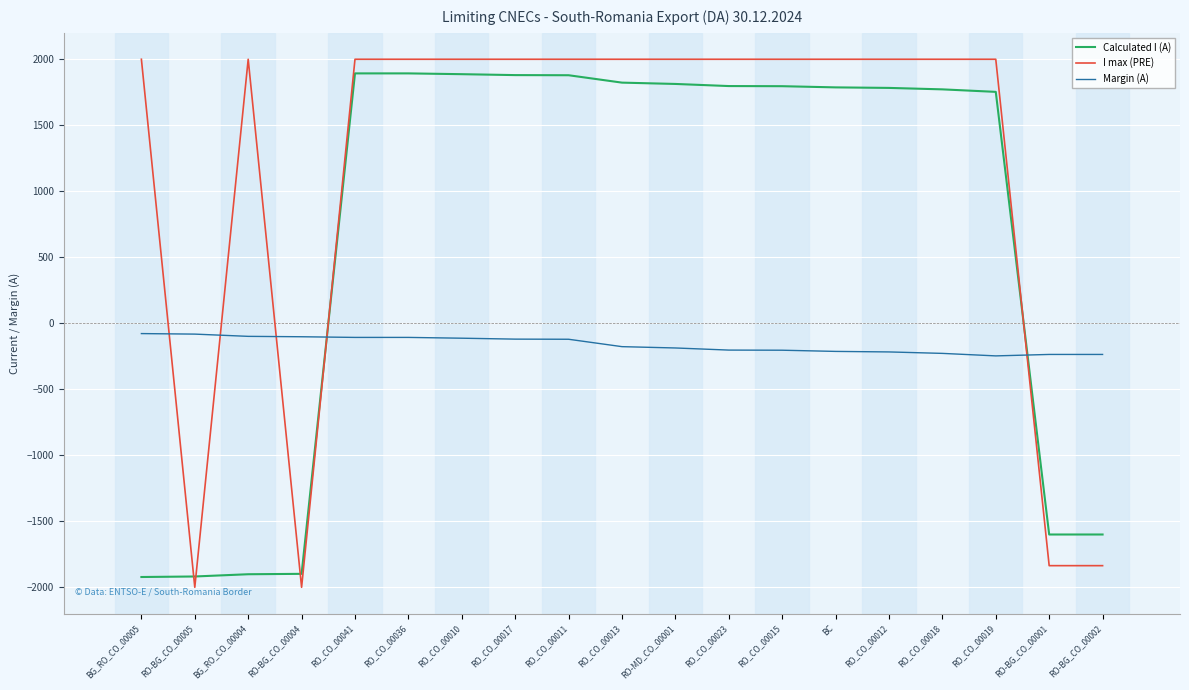

What are all the series names shown in the legend?

Calculated I (A), I max (PRE), Margin (A)